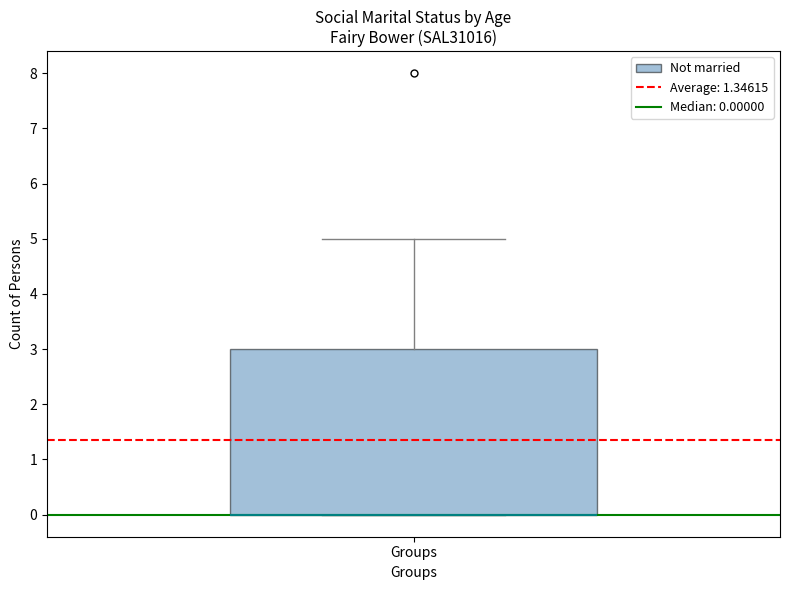

Transcribe this box plot: give where the median line is, the range the box spans, and where the two whiskers end, as read against the y-axis. The values are not printed on the chart, so give them approximately, as read against the axis.

median 0 (drawn on the box's lower edge), box 0 to 3, whiskers 0 to 5